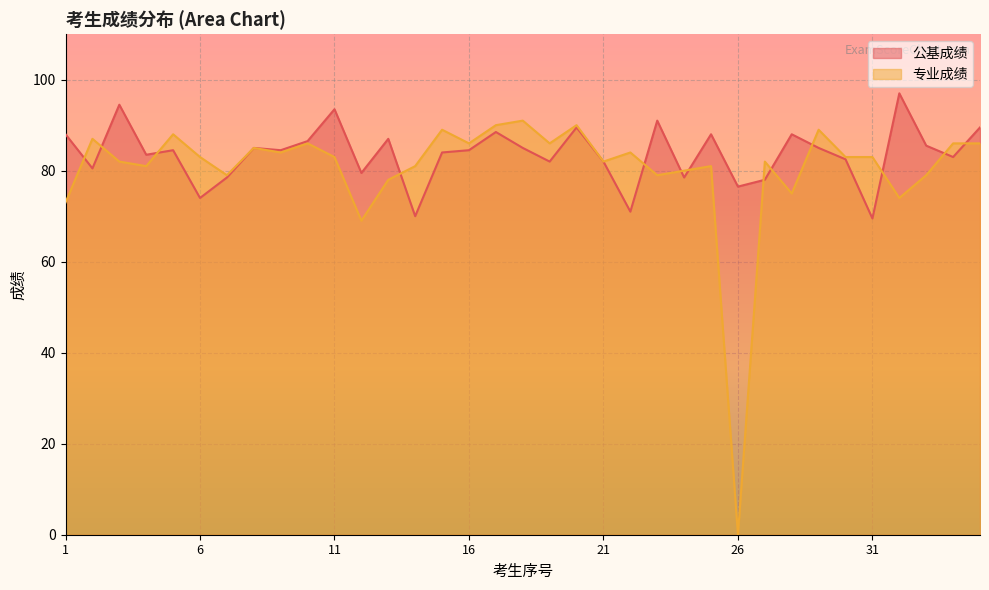

Read the 专业成绩 value at 9.

86.0